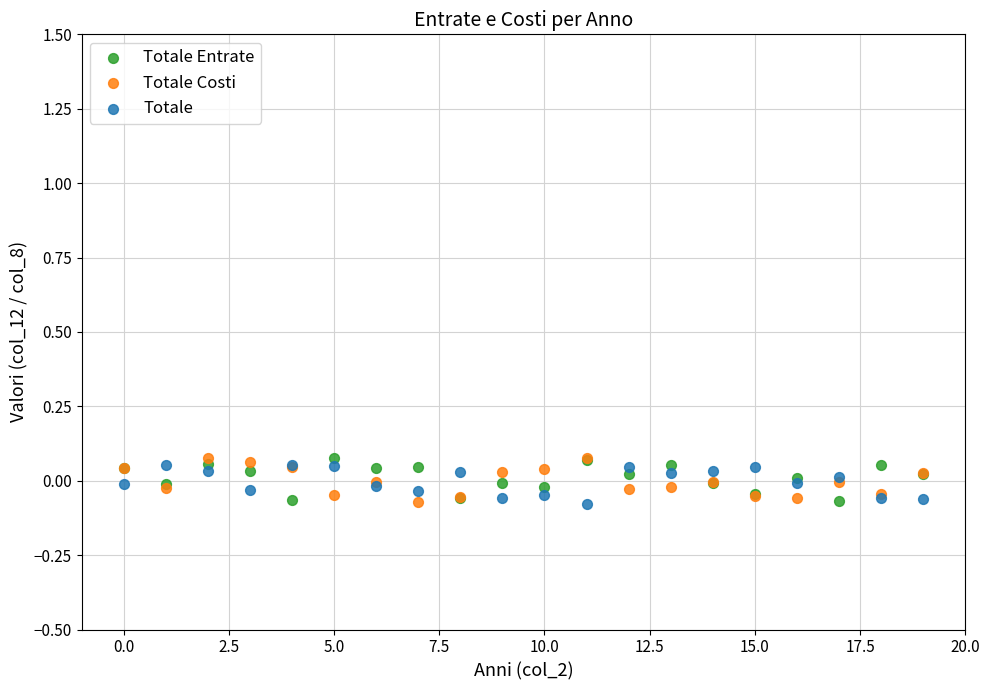

What are all the series names shown in the legend?

Totale Entrate, Totale Costi, Totale